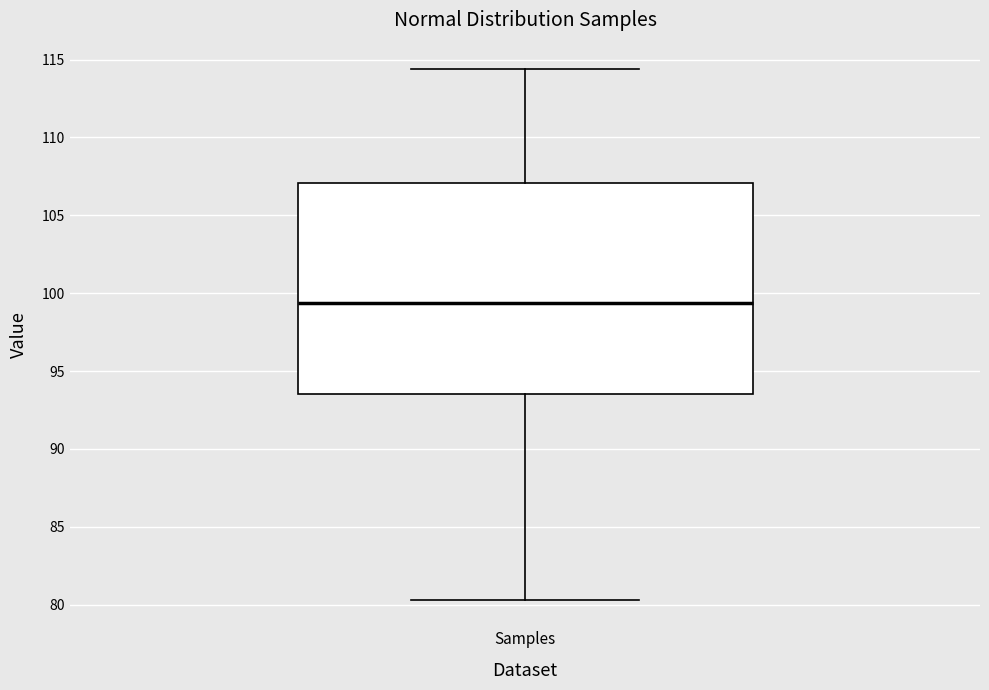

Where is the lower edge of the box for Samples on the y-axis? The values are not printed on the chart, so give them approximately, as read against the axis.

93.5